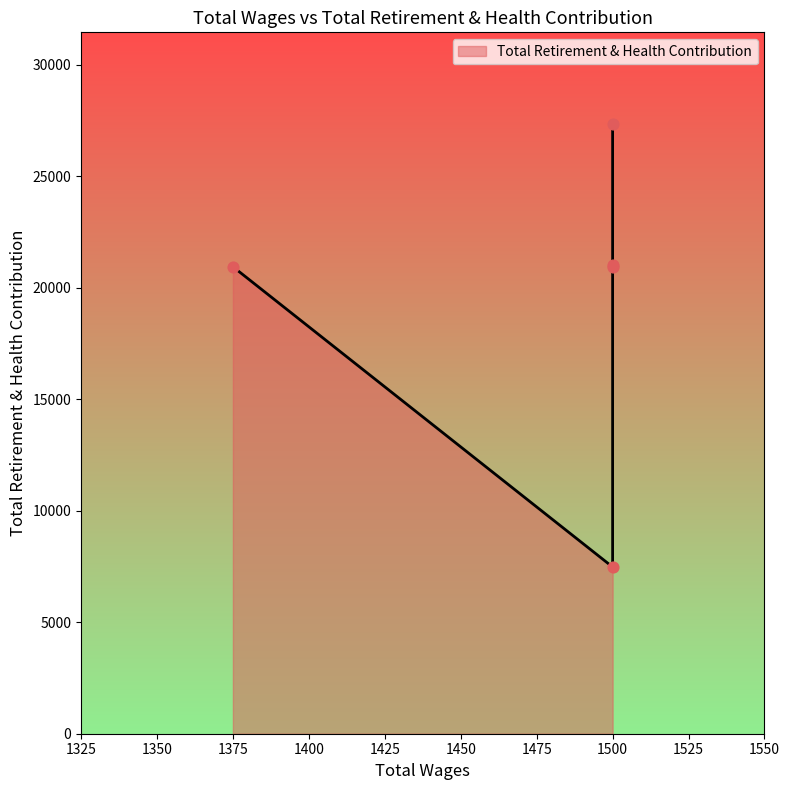

Between 1375.0 and 1500.0, which is larger?

1500.0